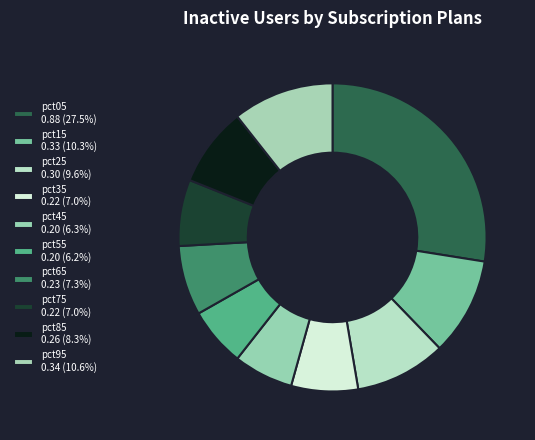

Rank the categories by value from highest to lowest.

pct05, pct95, pct15, pct25, pct85, pct65, pct35, pct75, pct45, pct55